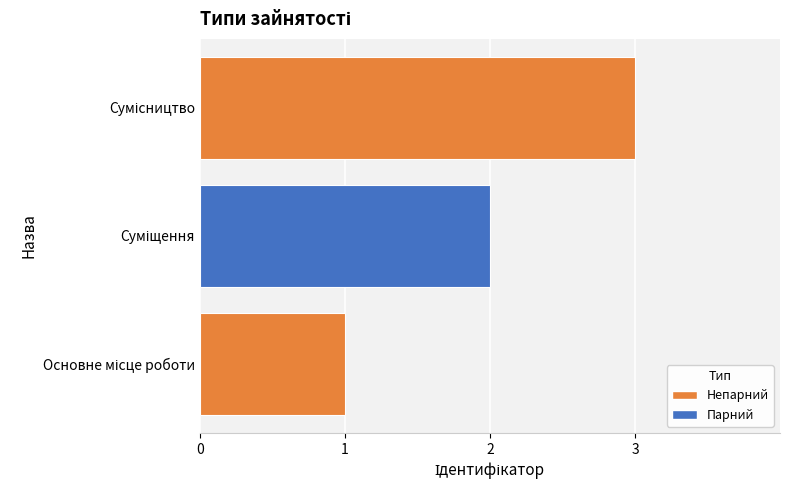

What is the maximum value shown in the chart?

3